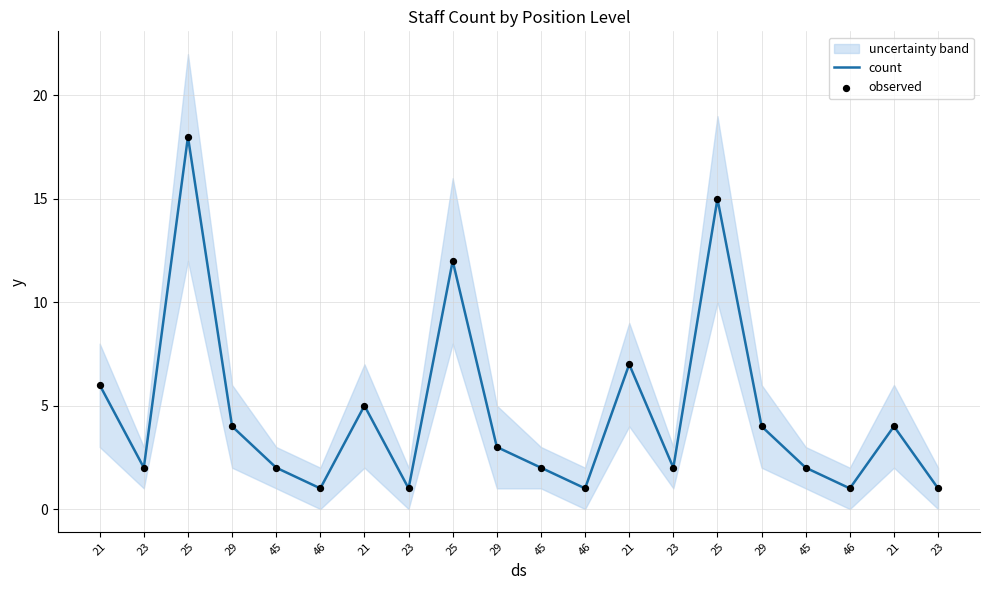

What are all the series names shown in the legend?

count, observed